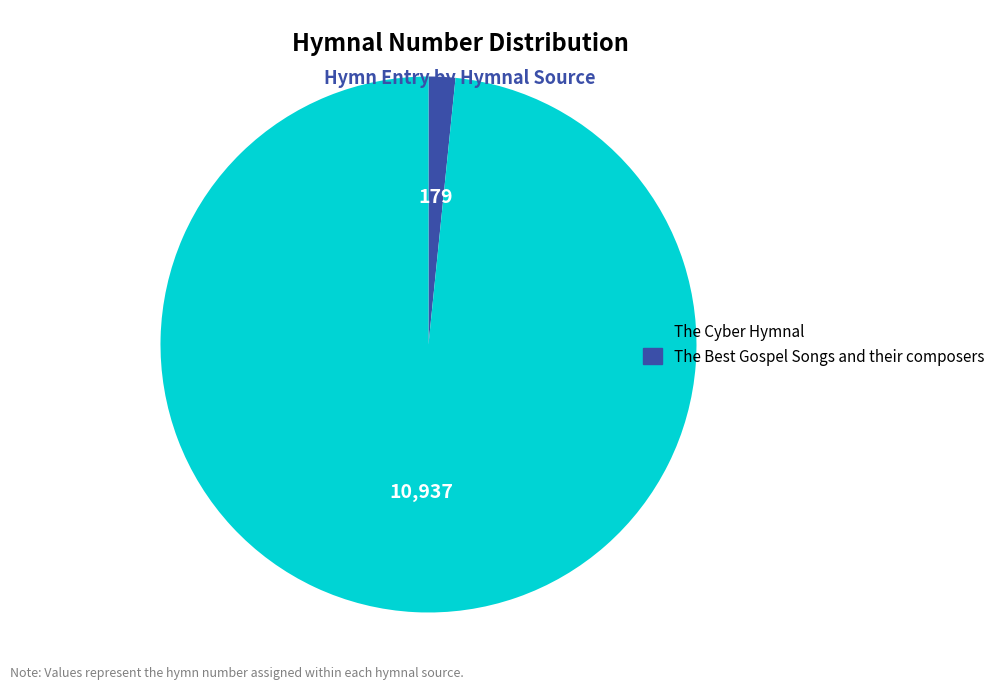

Is there a majority slice in this chart?

Yes